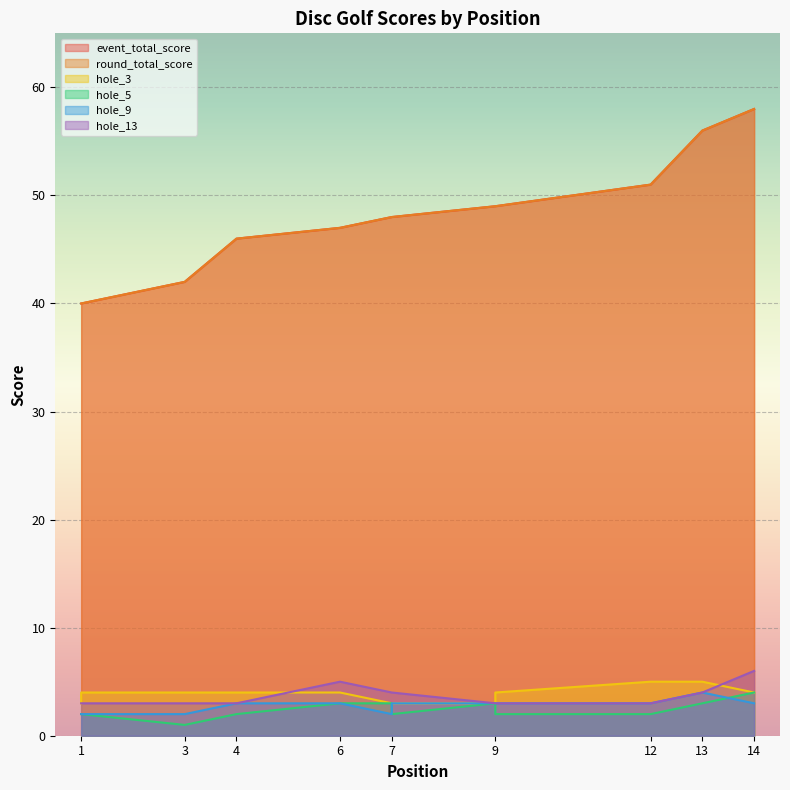

True or false: round_total_score and hole_3 intersect in this chart.

False